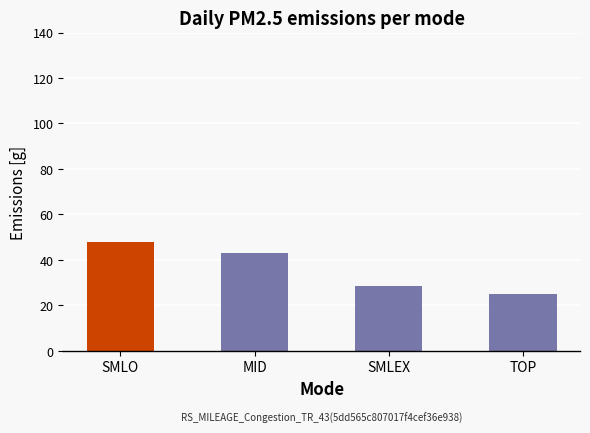

Rank the categories by value from highest to lowest.

SMLO, MID, SMLEX, TOP